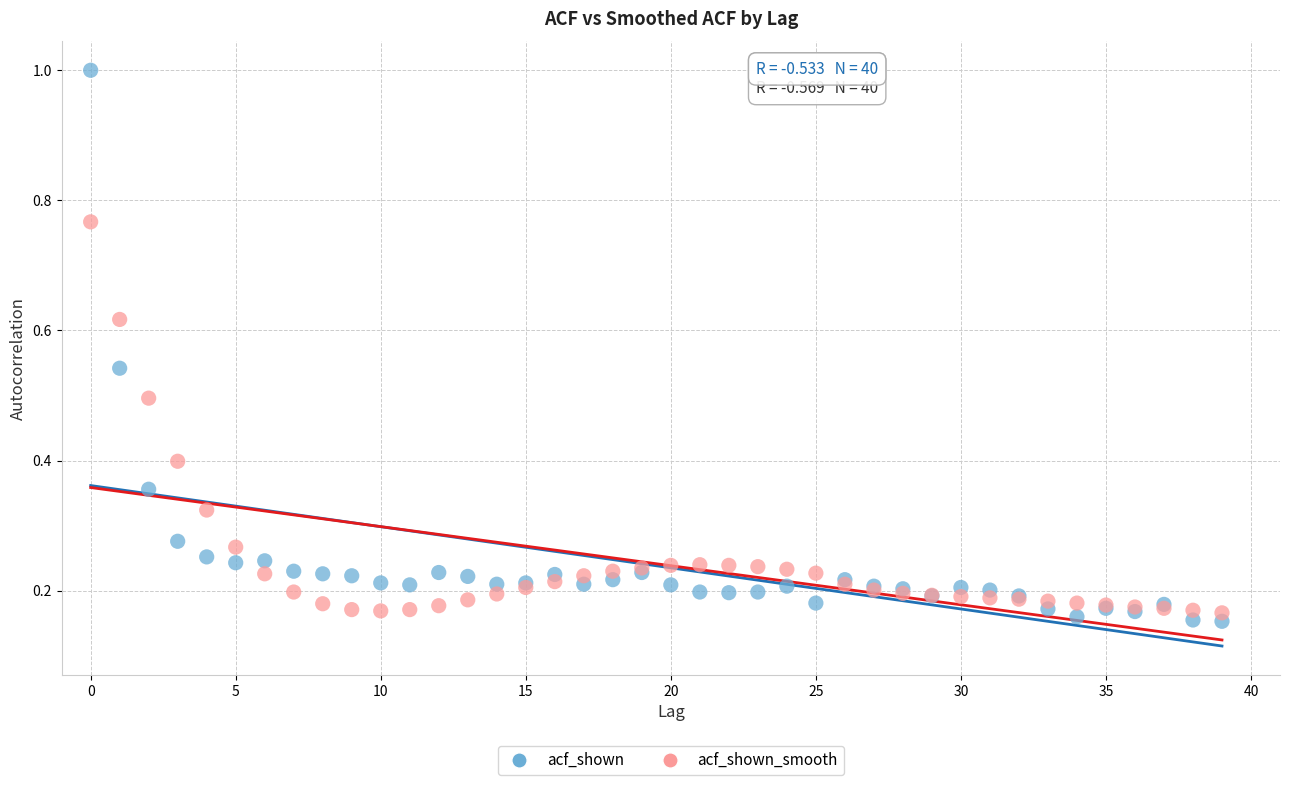

Which series has the widest spread of Y values?

acf_shown